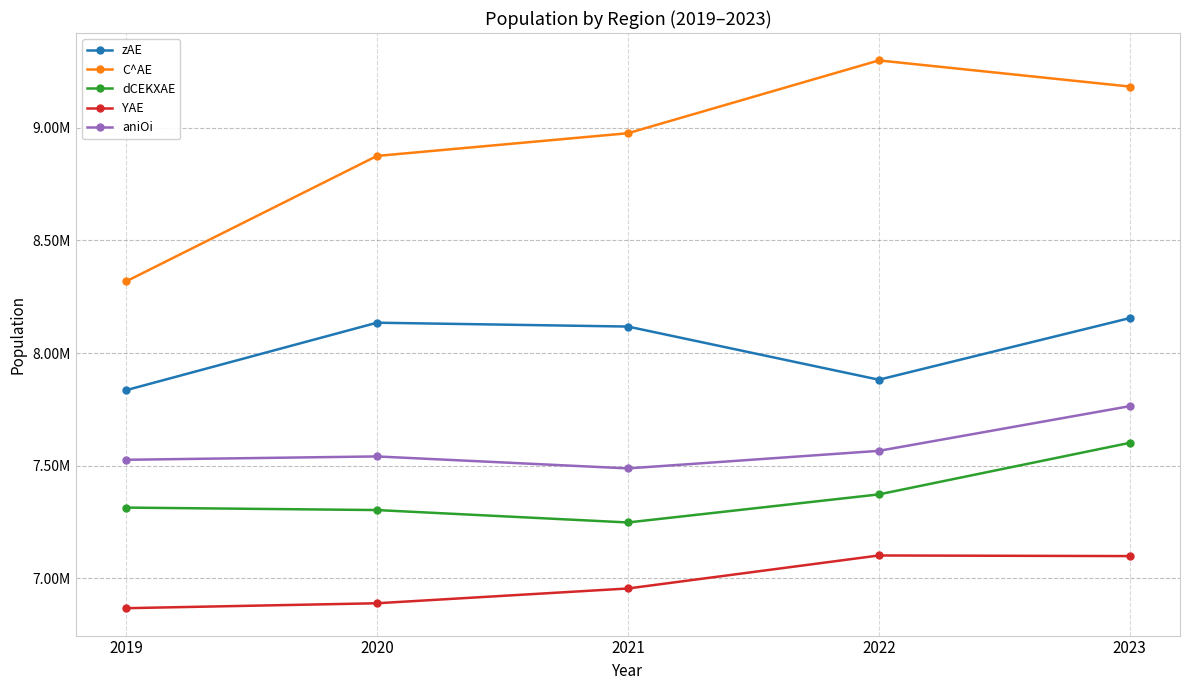

Which category has the highest value in the dCEKXAE series?

2023